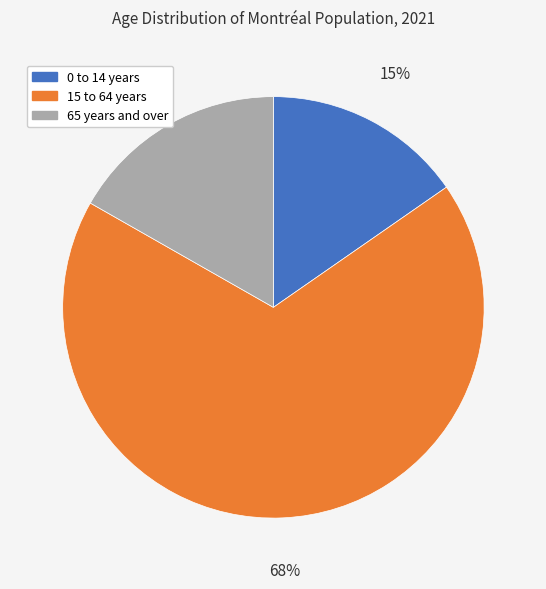

What is the ratio of the value at 0 to 14 years to the value at 15 to 64 years?

0.2